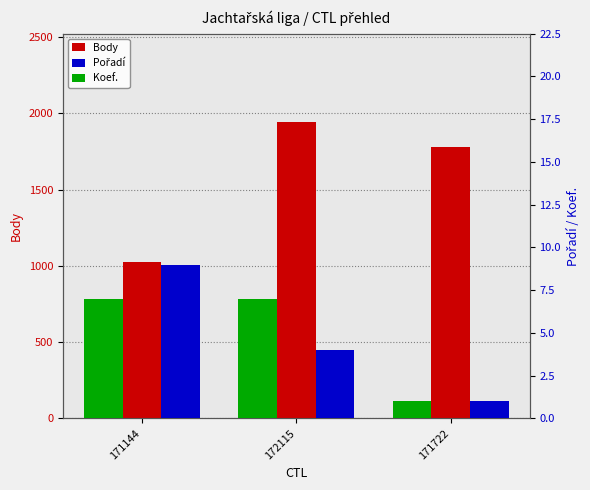

What position from the right is 172115?

2